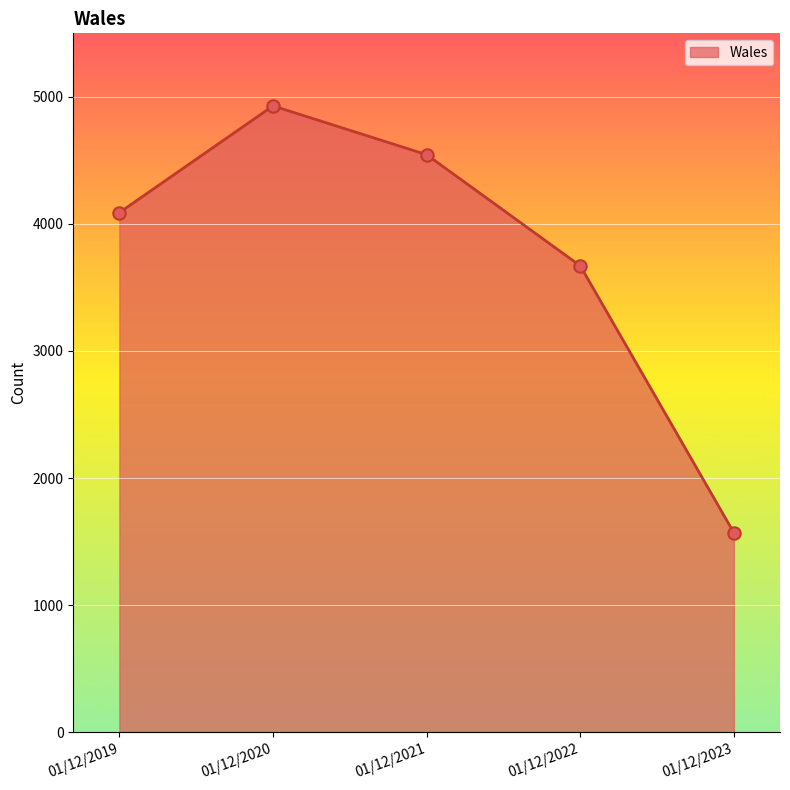

What is the ratio of the value at 01/12/2019 to the value at 01/12/2022?

1.1